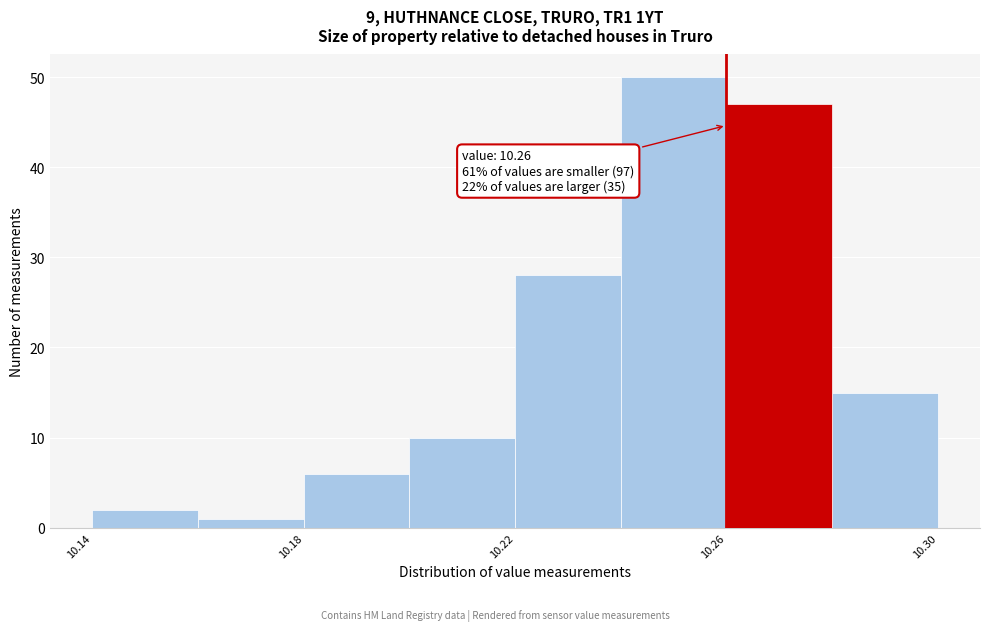

Over which range of the x-axis is the bar tallest?

10.24 to 10.26